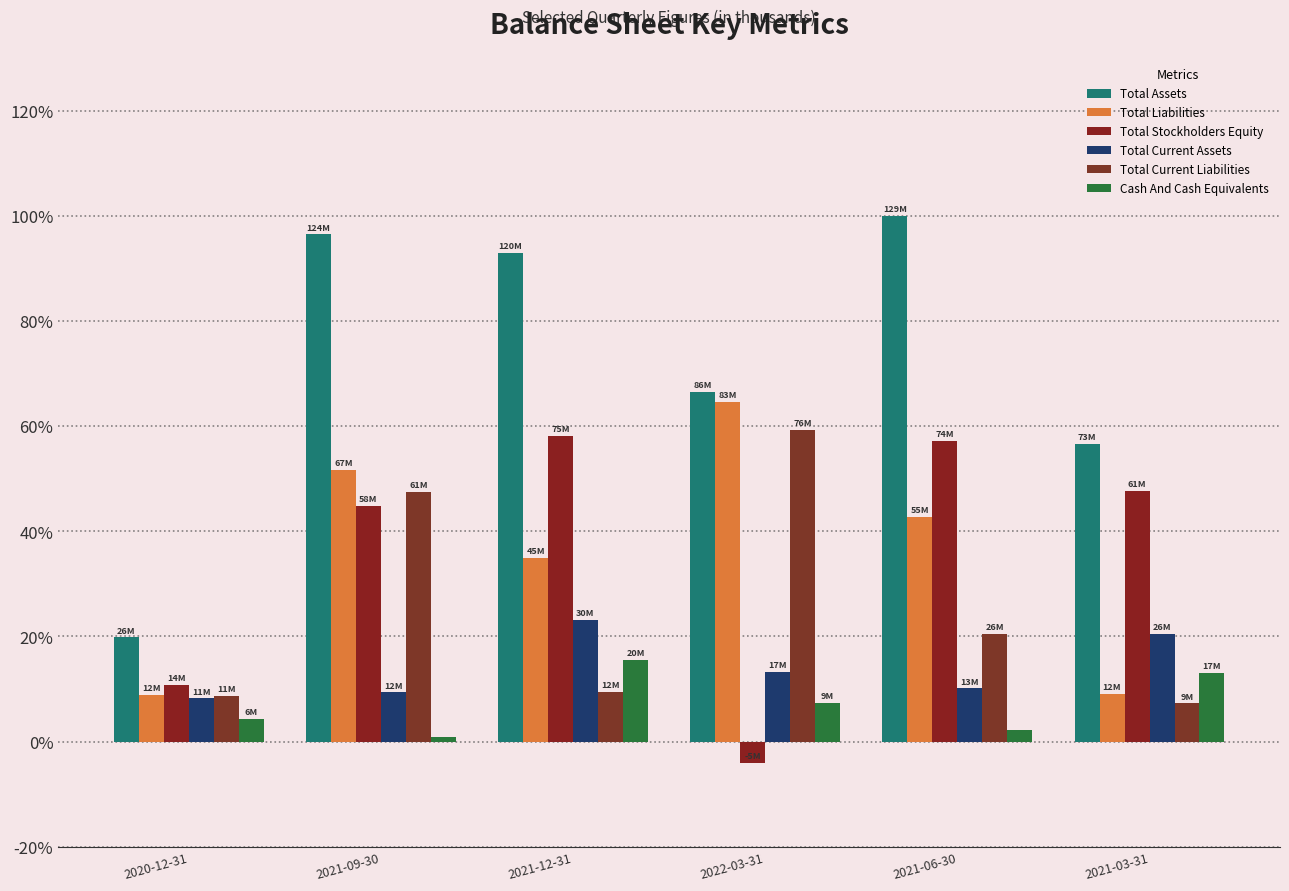

Rank the series by their maximum value, from lowest to highest.

Cash And Cash Equivalents, Total Current Assets, Total Stockholders Equity, Total Current Liabilities, Total Liabilities, Total Assets